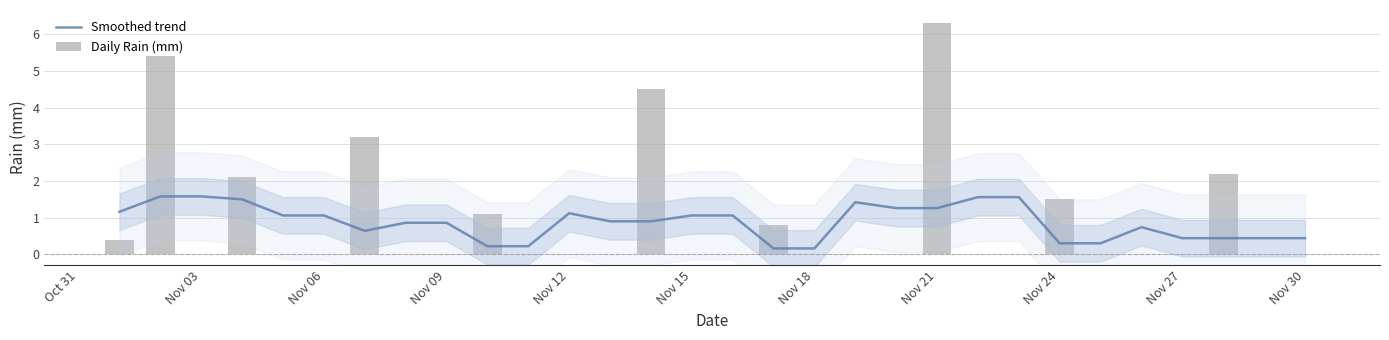

True or false: Smoothed trend has a value of 0.4 at Nov 30.

True